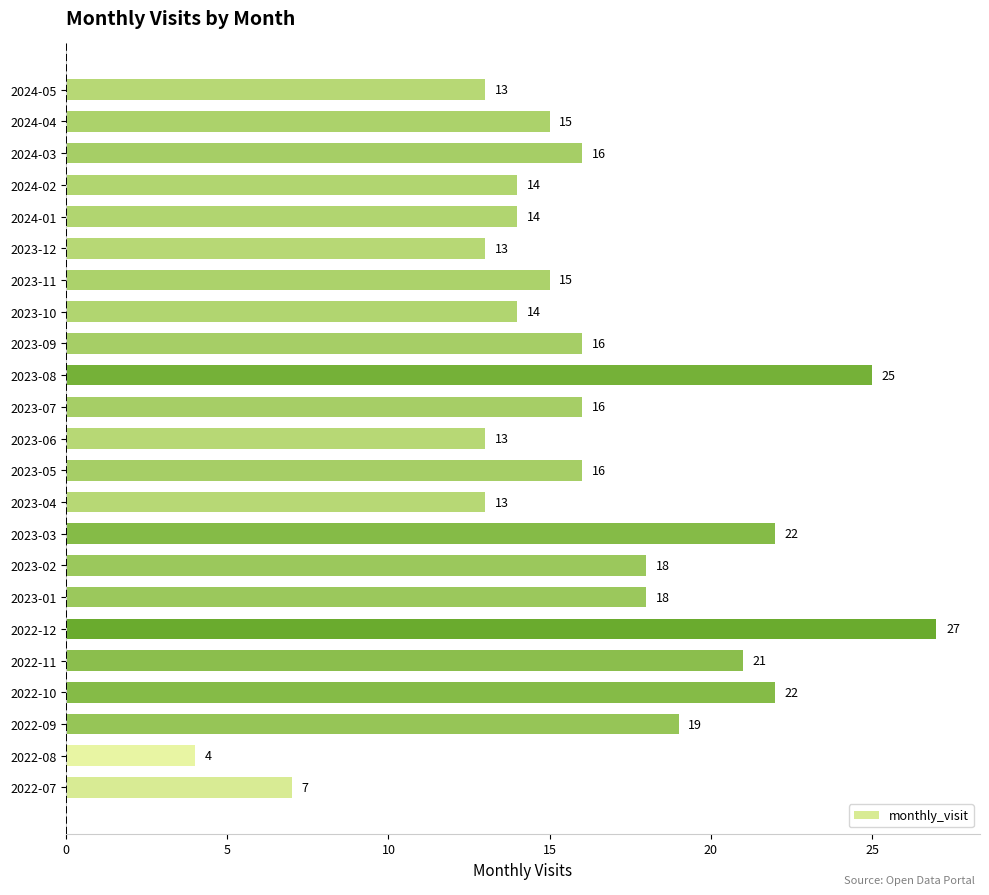

What is the sum of all values?

371